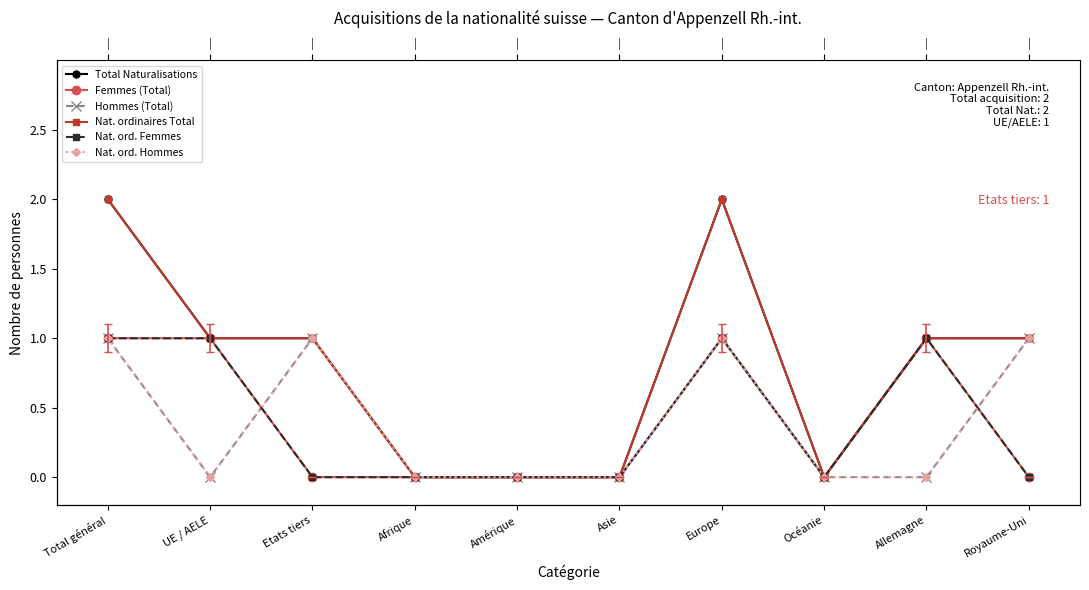

Is the value of Nat. ord. Hommes at Océanie greater than the value of Hommes (Total) at Asie?

No